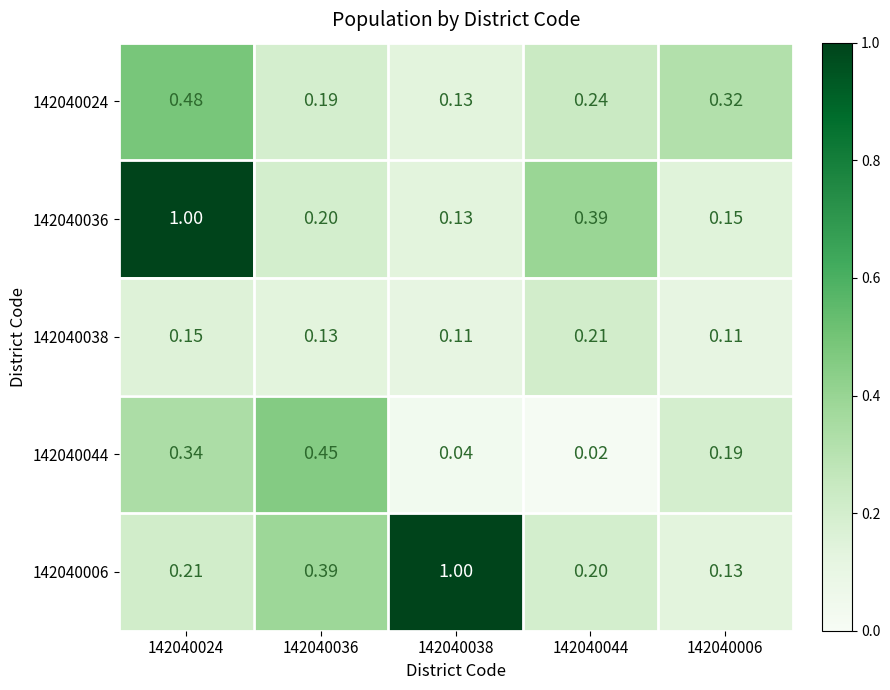

Is the value of 142040038 at 142040038 greater than the value of 142040036 at 142040036?

No